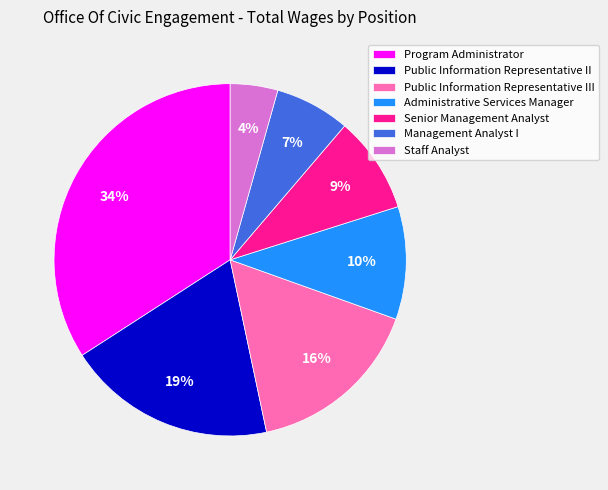

Between Management Analyst I and Senior Management Analyst, which is larger?

Senior Management Analyst